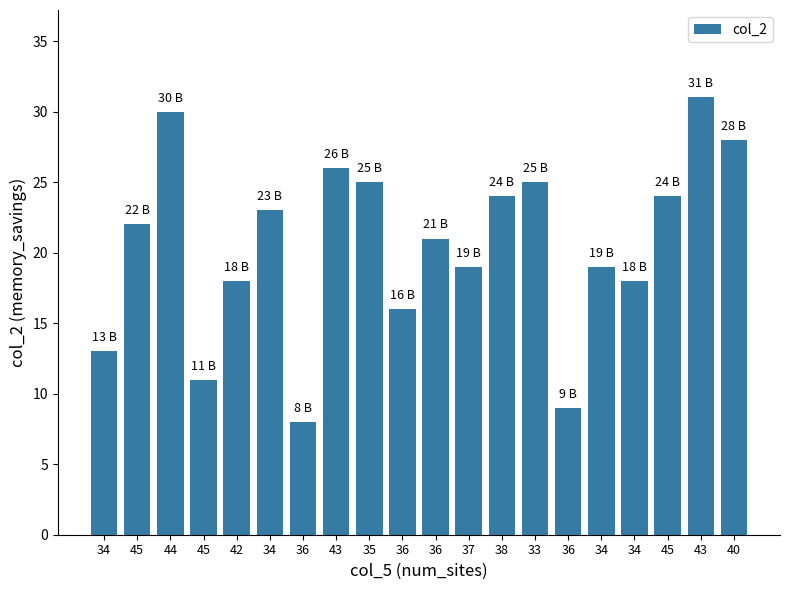

The value at 43 is 26. True or false?

True